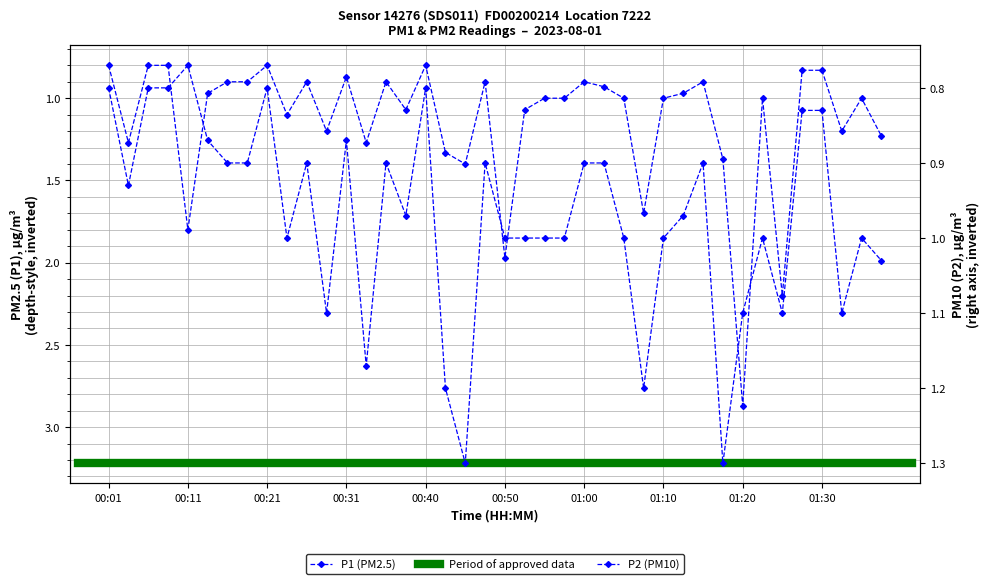

At 00:13, list the series in order from largest to smallest.

P1, P2